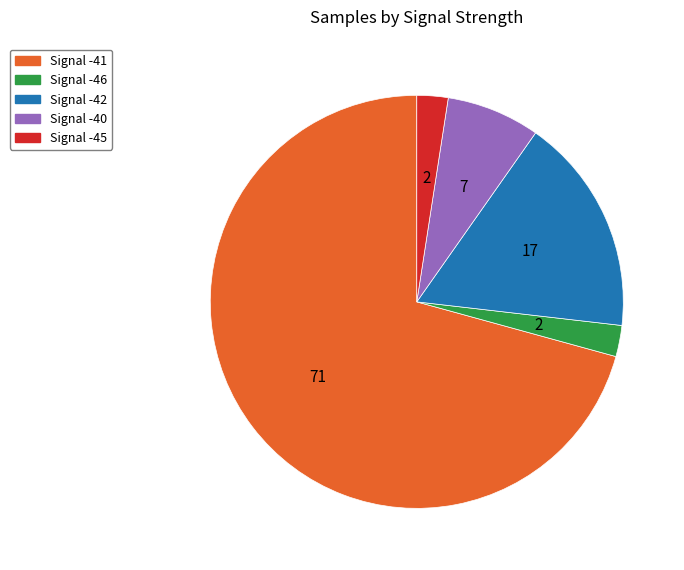

How many slices are in this pie chart?

5